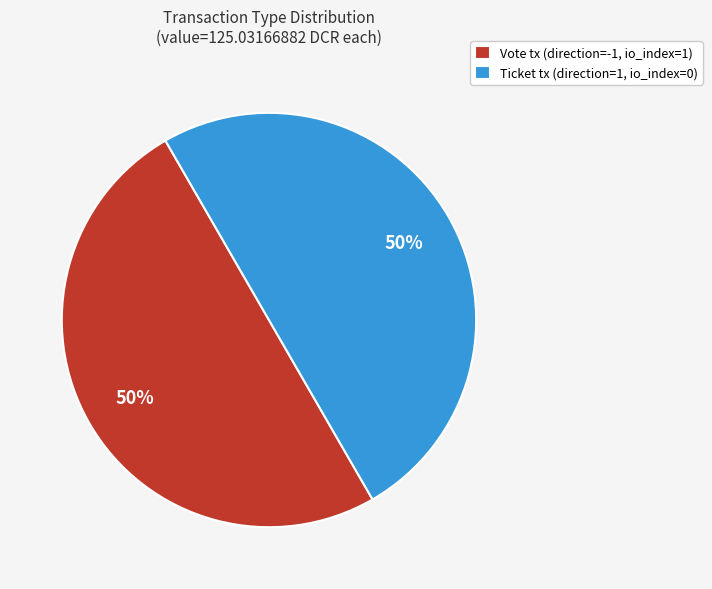

To the nearest percent, what is the difference between the largest and smallest slice percentages?

0%